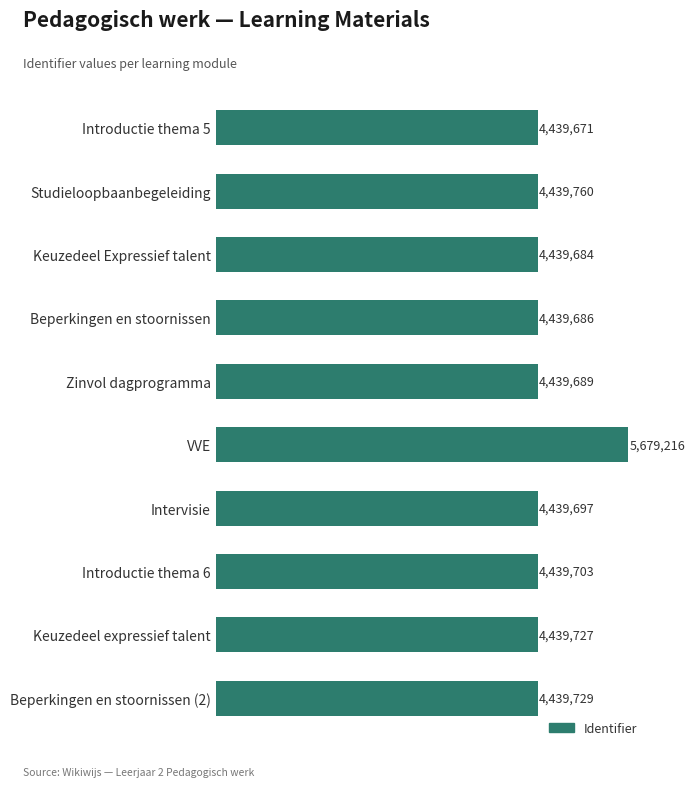

Are the bars horizontal?

Yes